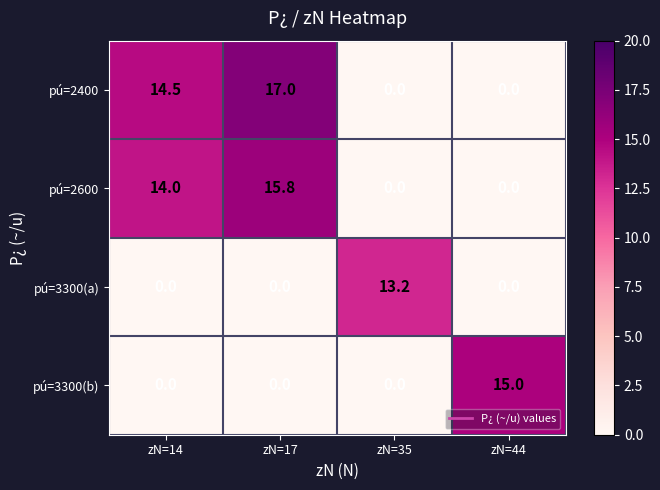

What is the average value of the pú=2400 series?

7.9